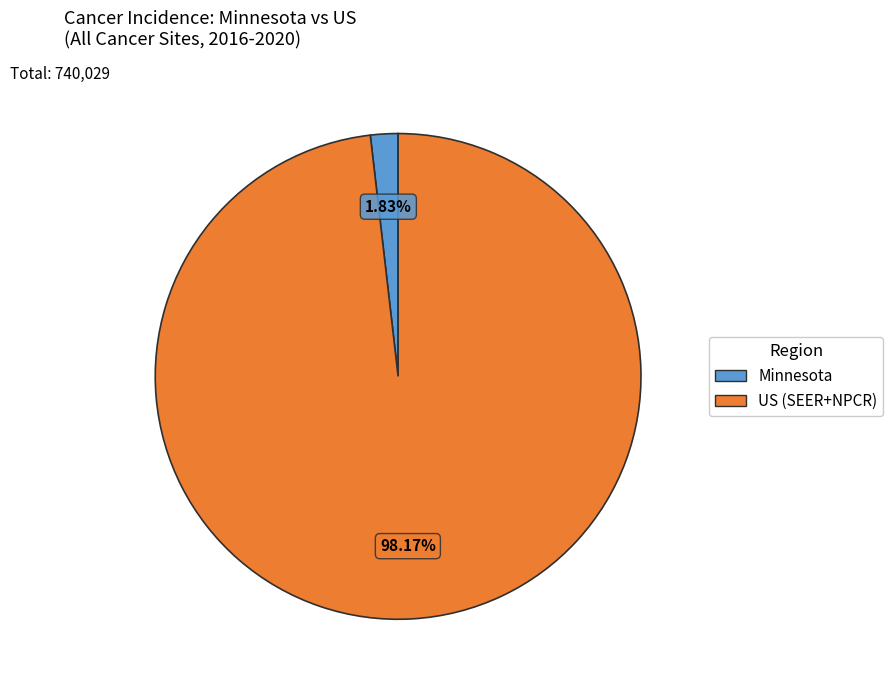

To the nearest percent, what portion does Minnesota represent?

2%